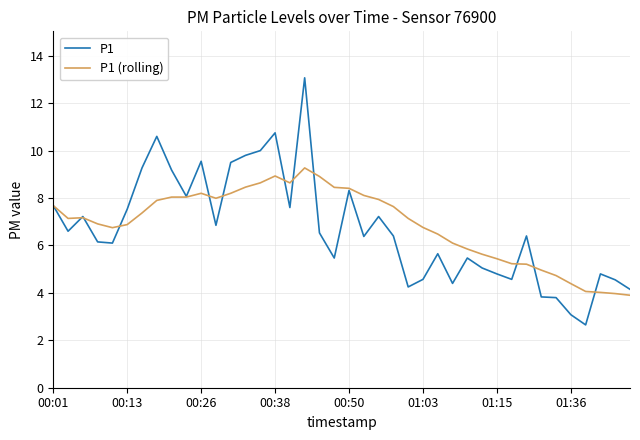

What is the minimum value for P1 (rolling)?

3.9